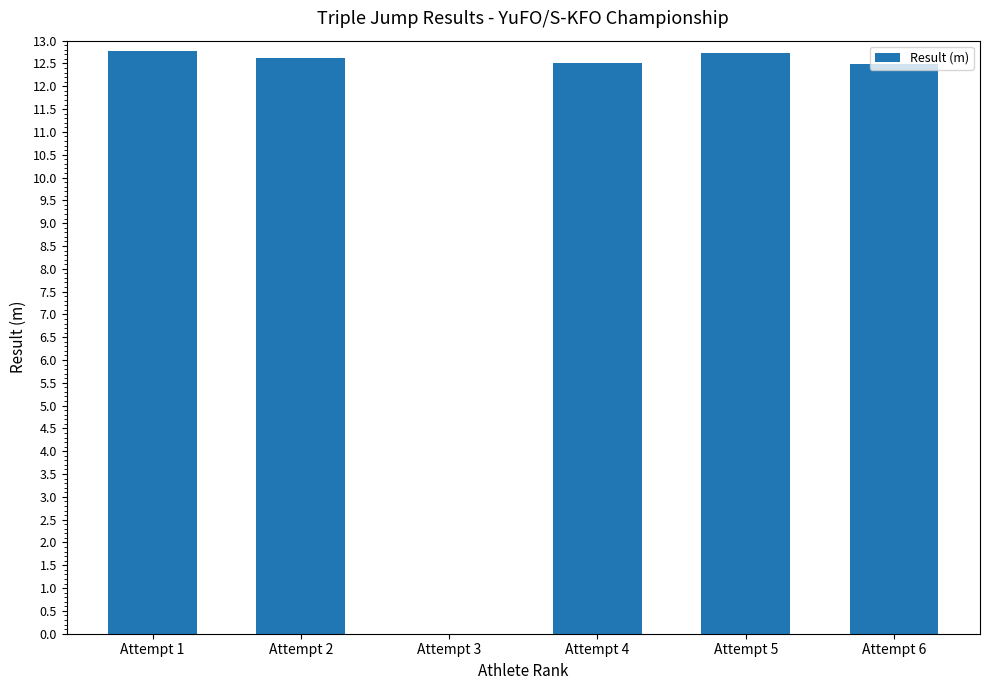

The value at Attempt 2 is 12.6. True or false?

True